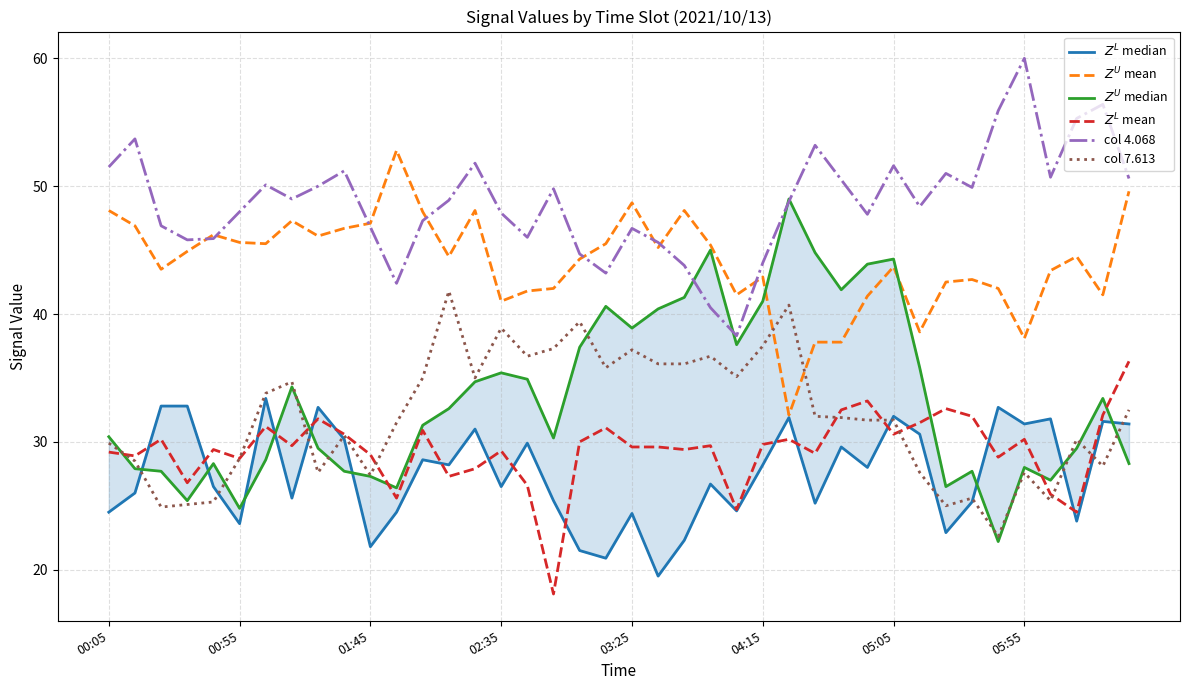

What position from the left is 02:35?

4